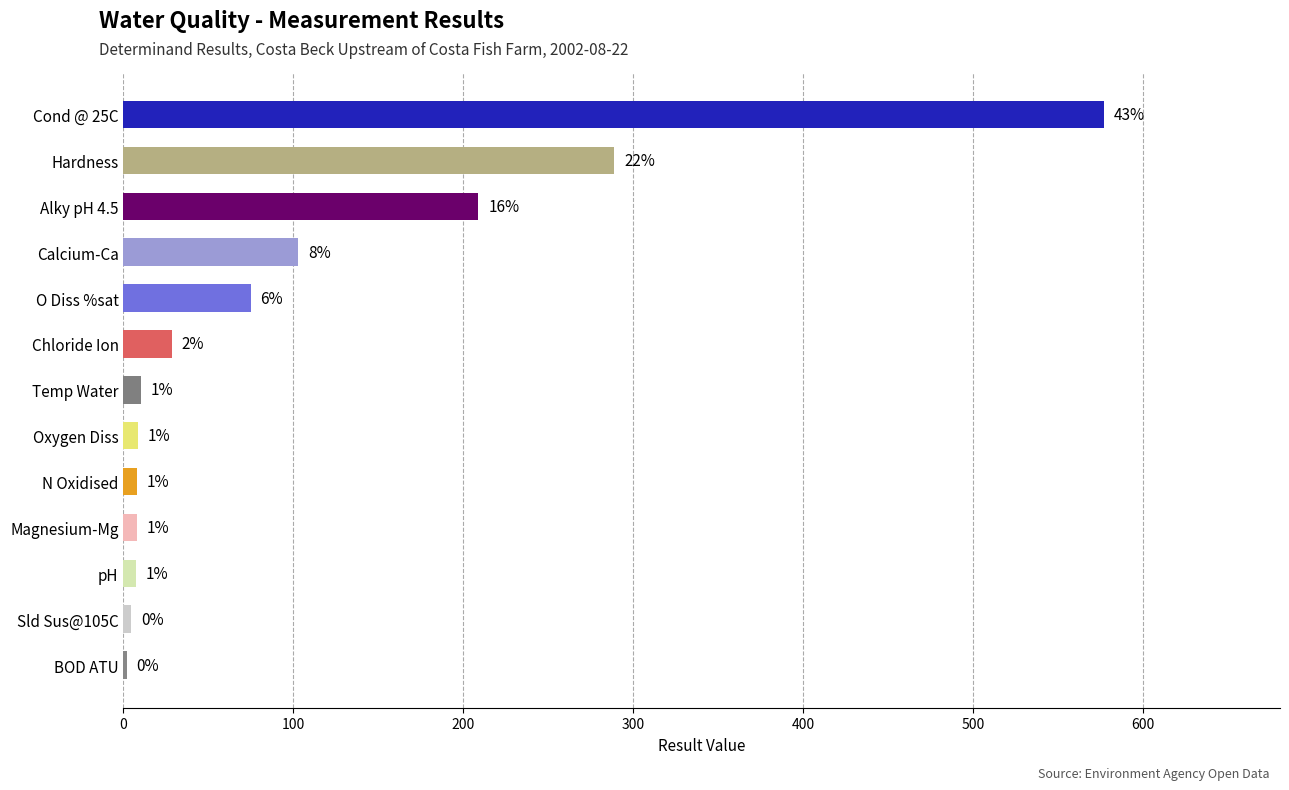

Are the bars grouped side by side (vs. stacked)?

No